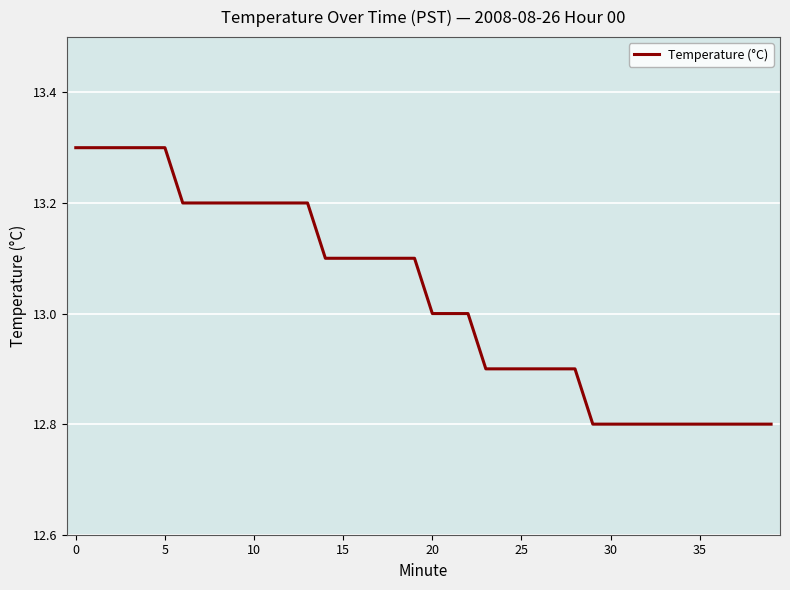

What is the difference between the maximum and minimum values?

0.5